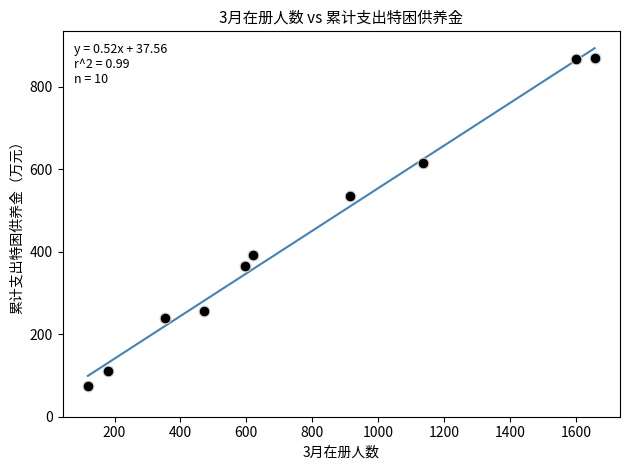

What is the average X value?

764.6